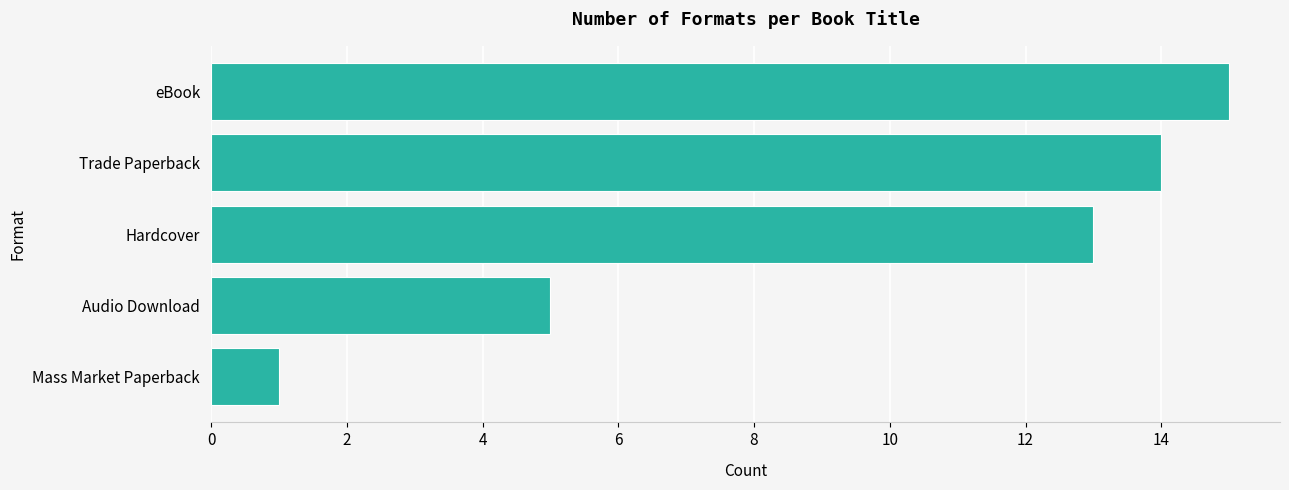

How many categories are shown in the chart?

5